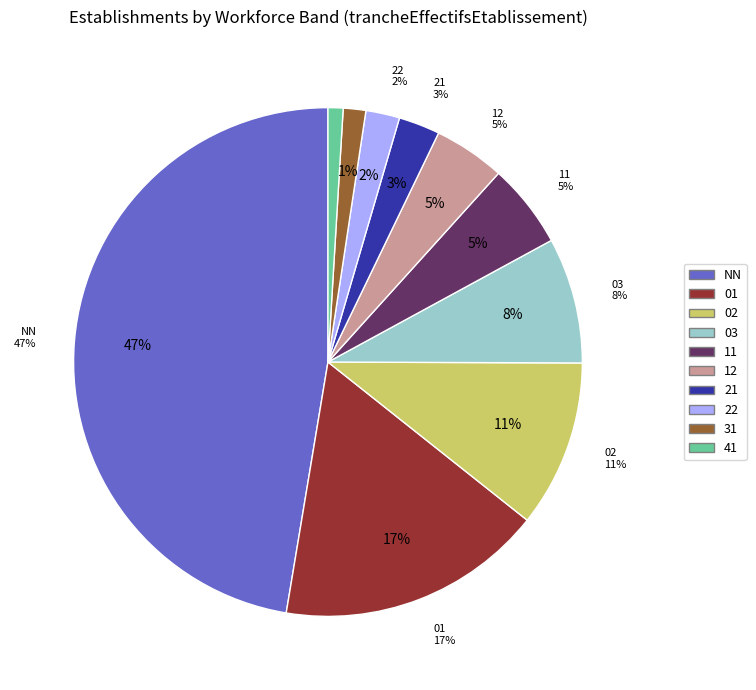

What percentage do 11 and 31 together represent?

6.8%